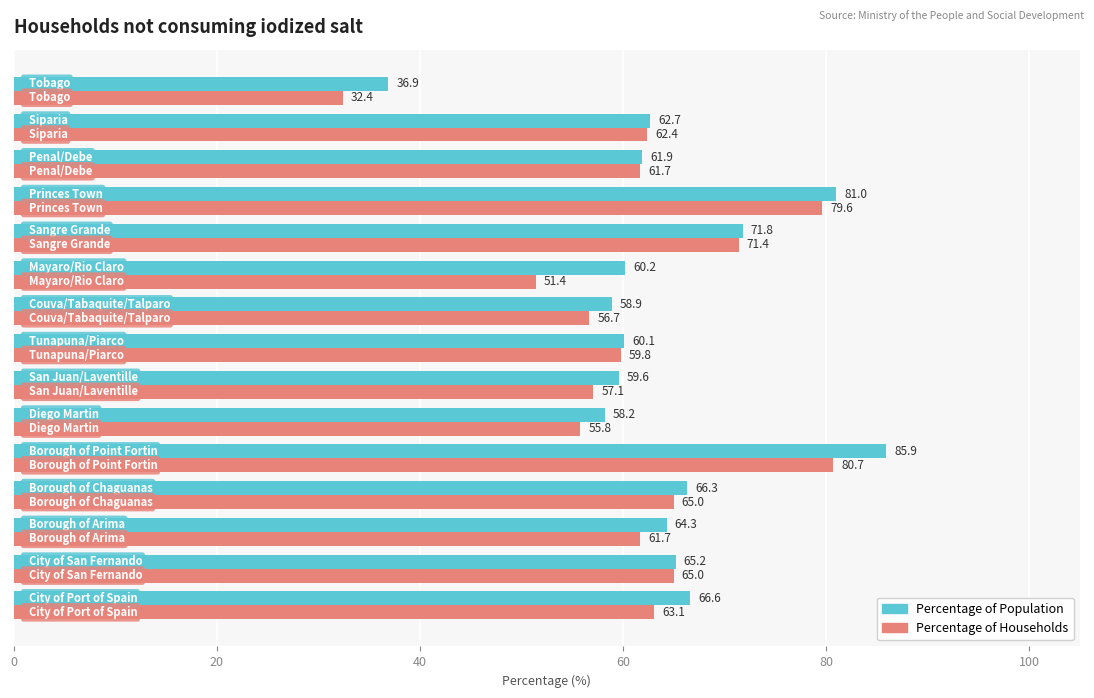

What is the maximum value shown in the chart?

85.9